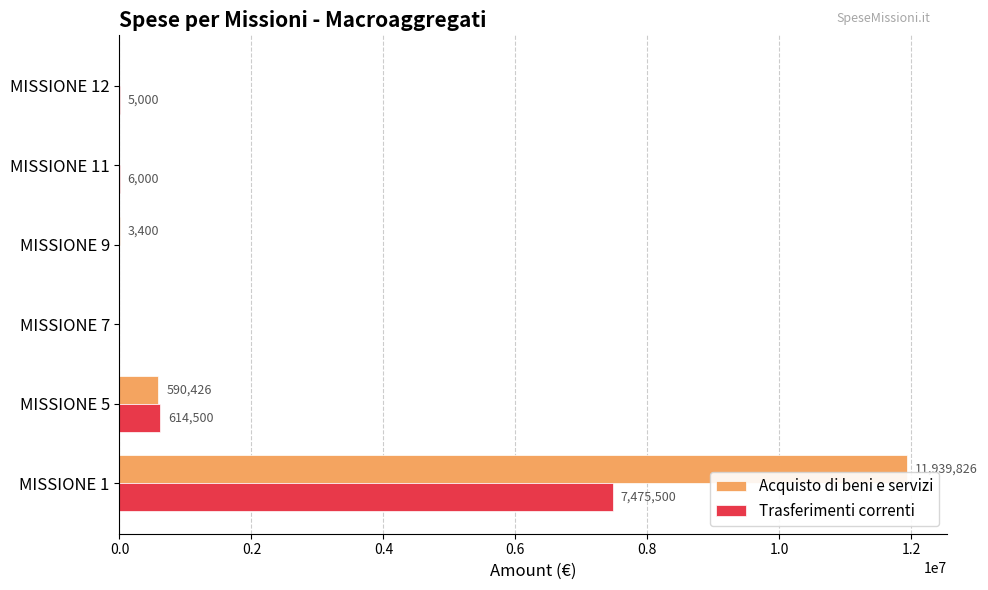

What is the total value across all series at MISSIONE 9?

3400.0